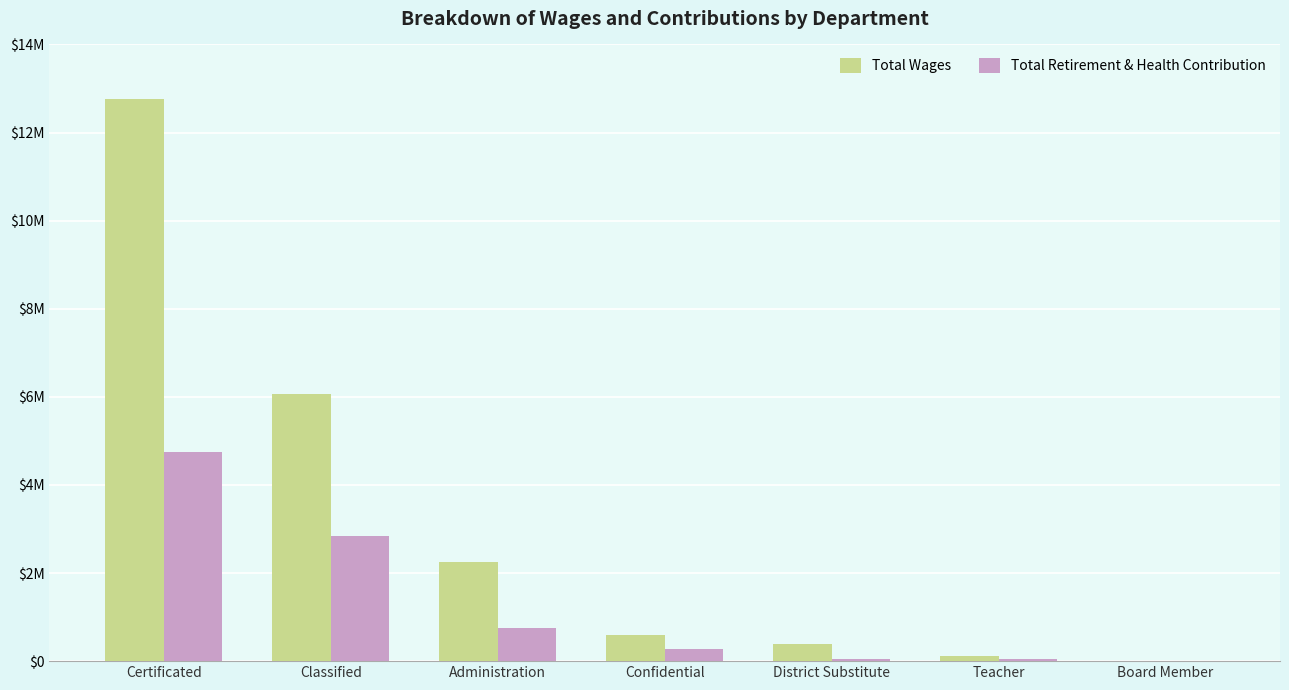

Between Teacher and District Substitute, which is larger?

District Substitute